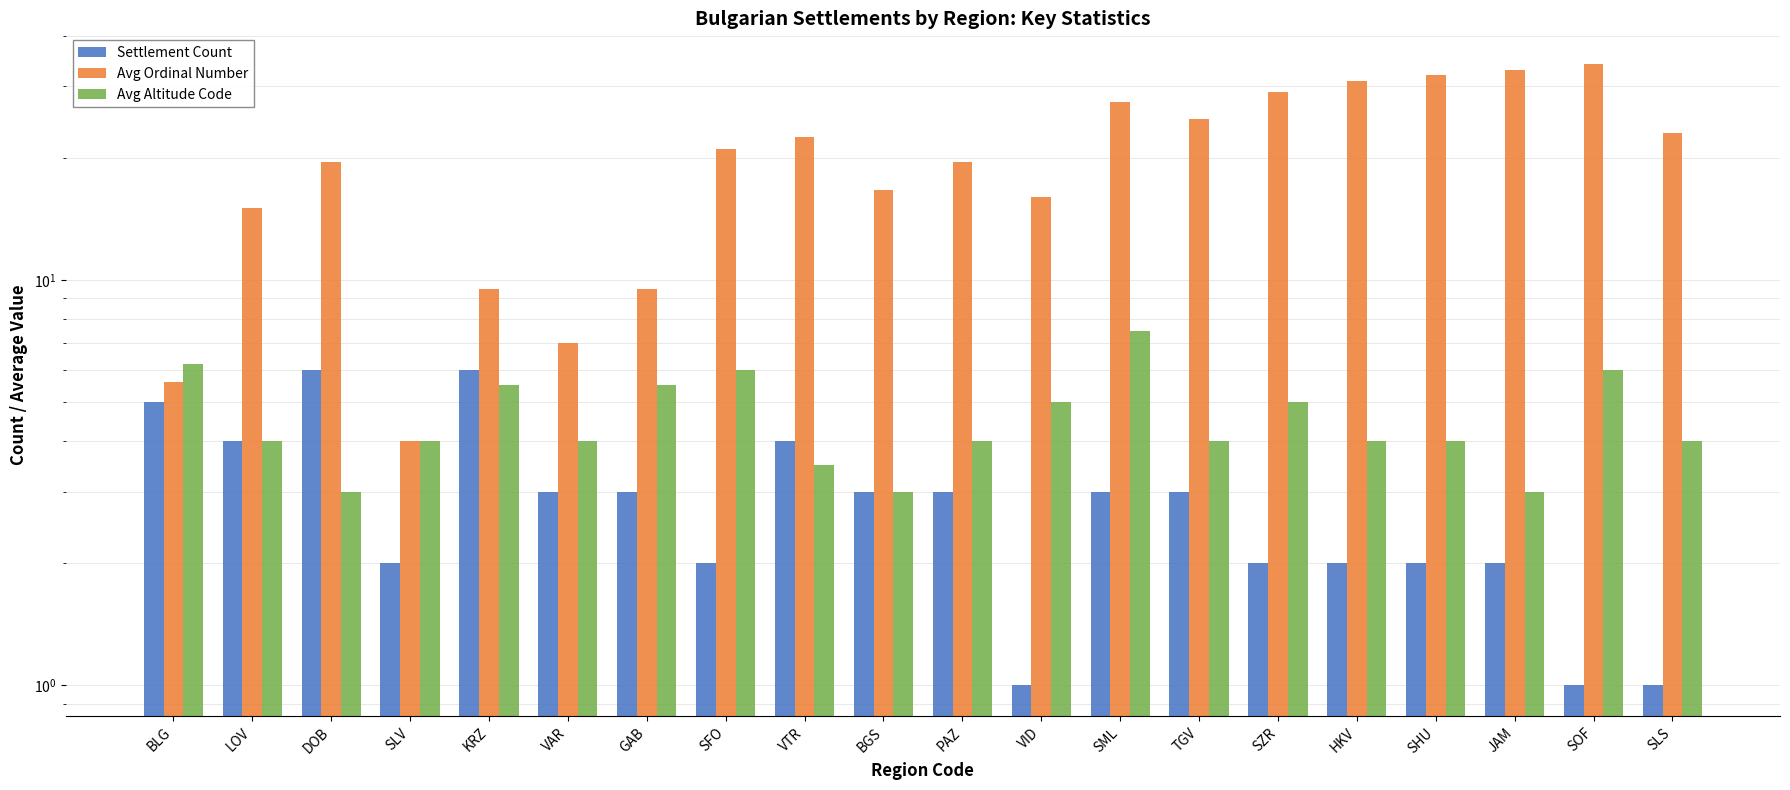

Which category has the lowest value across all series?

VID